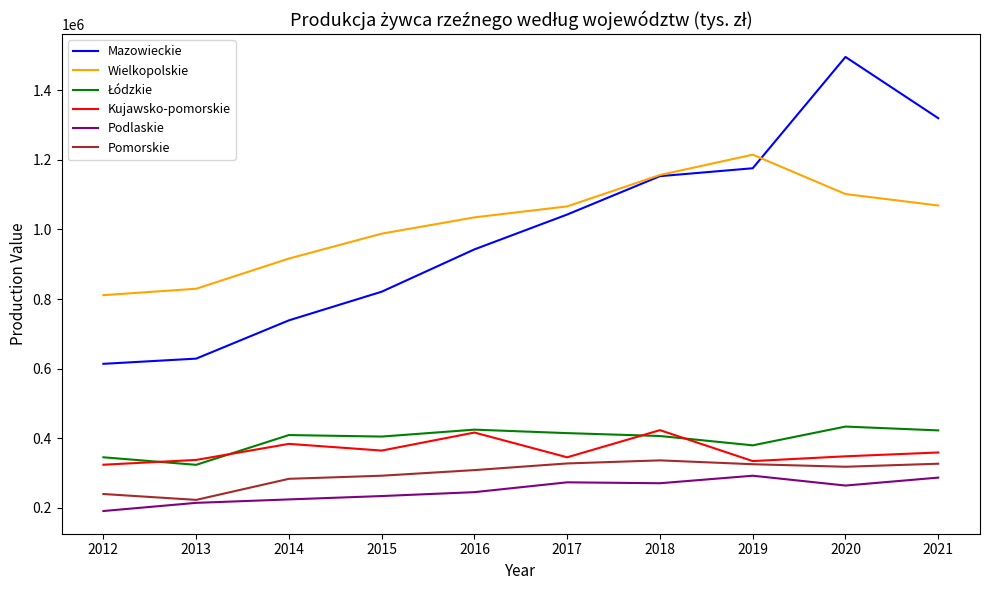

The value of Kujawsko-pomorskie at 2019 is 92414. True or false?

False